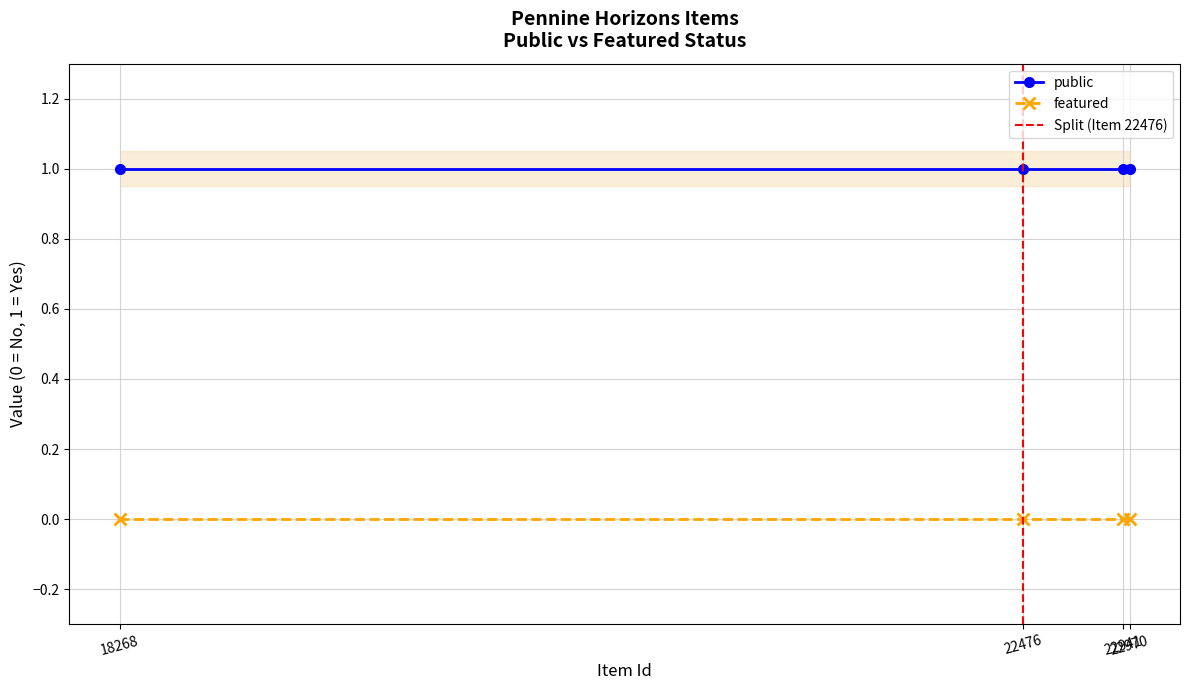

Reading left to right, list all the values displayed in this chart.

public: 1	1	1	1
featured: 0	0	0	0